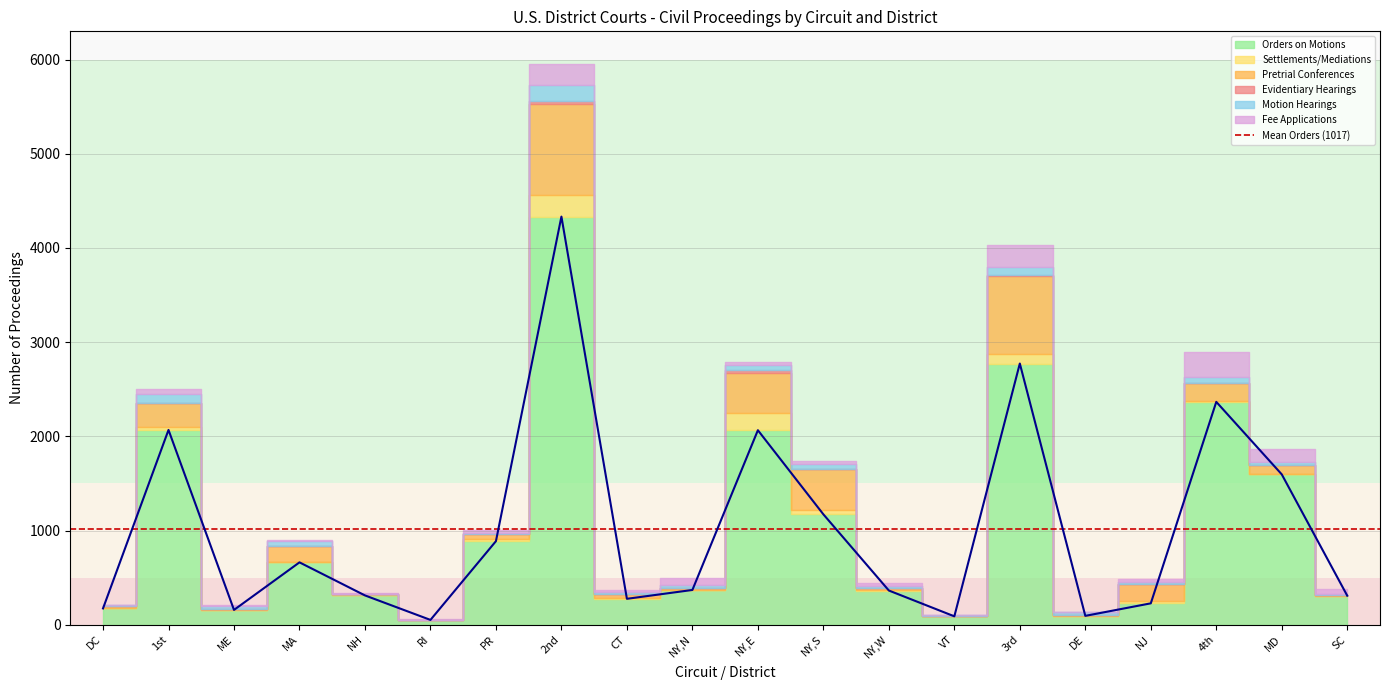

Which category has the highest value in the Settlements/Mediations series?

2nd